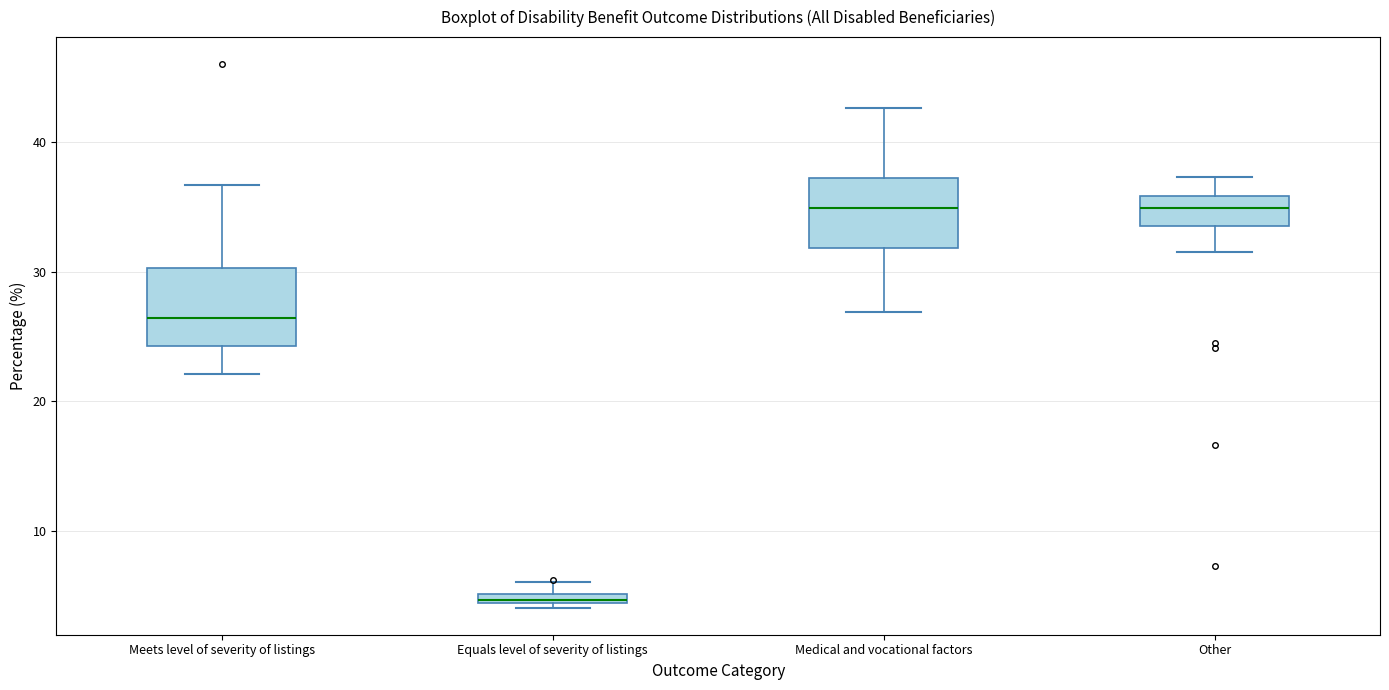

Where does the lower whisker of the box for Medical and vocational factors end on the y-axis? The values are not printed on the chart, so give them approximately, as read against the axis.

27